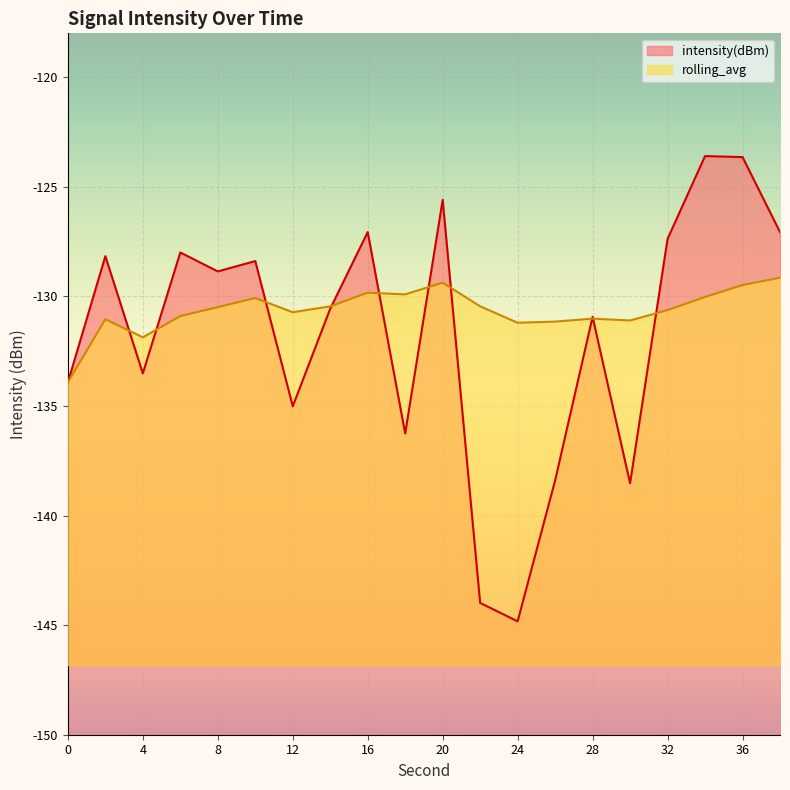

Reading left to right, transcribe all the data shown in this chart.

intensity(dBm): -133.9	-128.2	-133.5	-128.0	-128.9	-128.4	-135.0	-130.6	-127.1	-136.3	-125.6	-144.0	-144.8	-138.4	-130.9	-138.5	-127.4	-123.6	-123.6	-127.1
rolling_avg: -133.9	-131.0	-131.9	-130.9	-130.5	-130.1	-130.7	-130.5	-129.8	-129.9	-129.4	-130.5	-131.2	-131.2	-131.0	-131.1	-130.6	-130.0	-129.5	-129.2